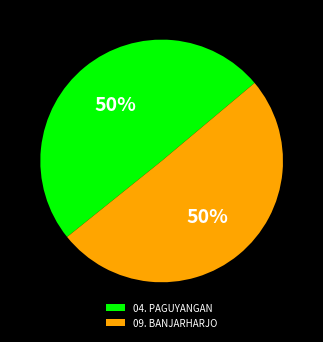

How many segments does this pie chart have?

2